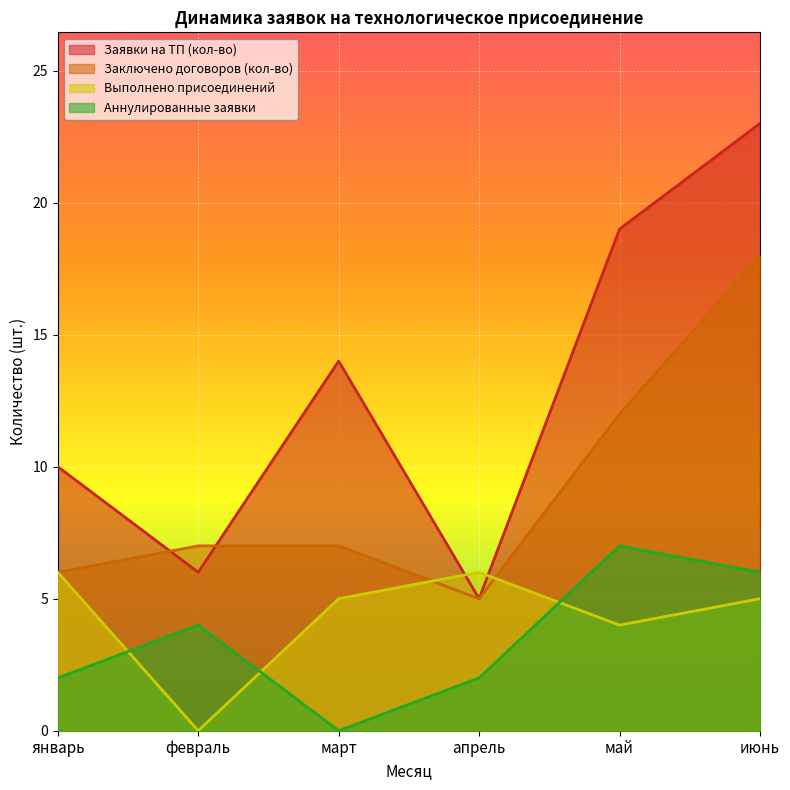

What is the maximum value for Заключено договоров (кол-во)?

18